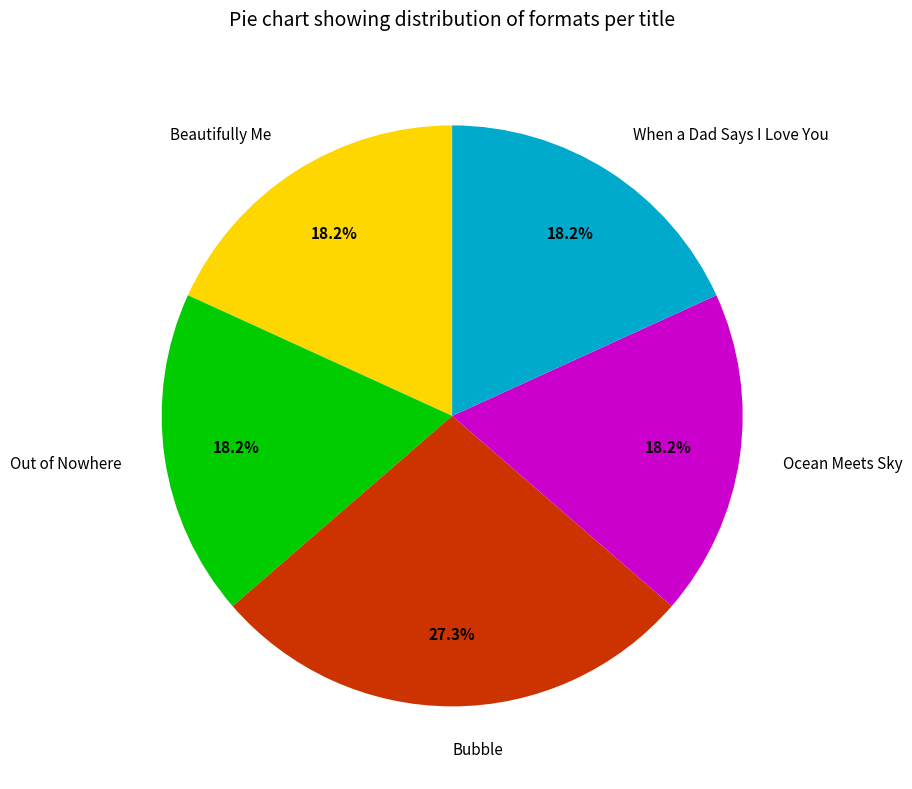

What is the largest slice in the pie chart?

Bubble